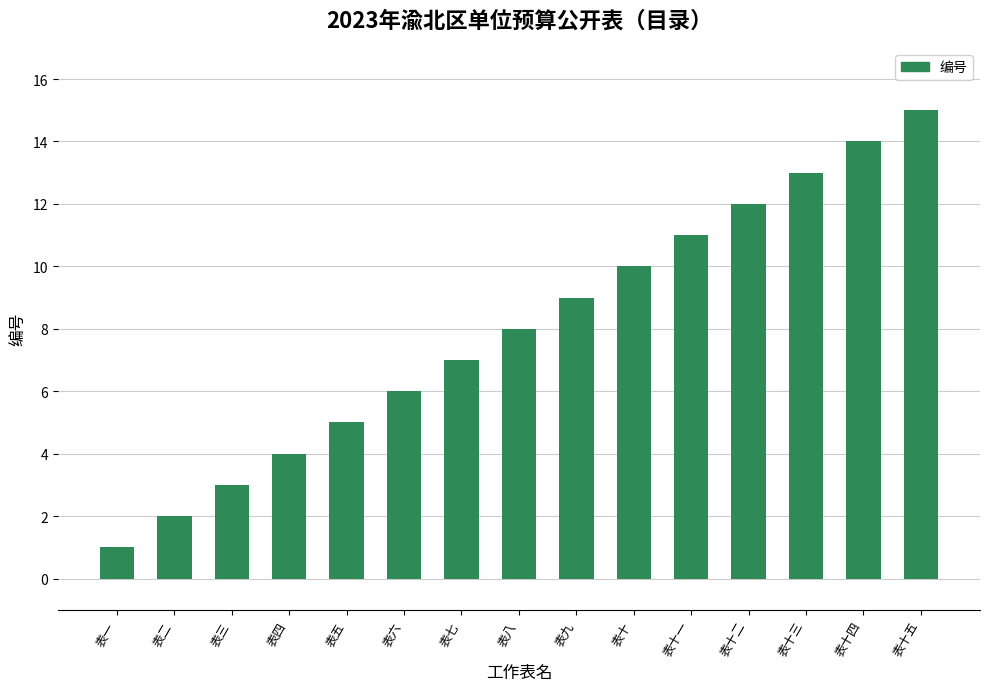

Does the chart contain stacked bars?

No